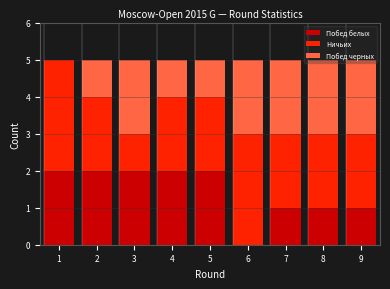

What is the total value across all series at 7?

5